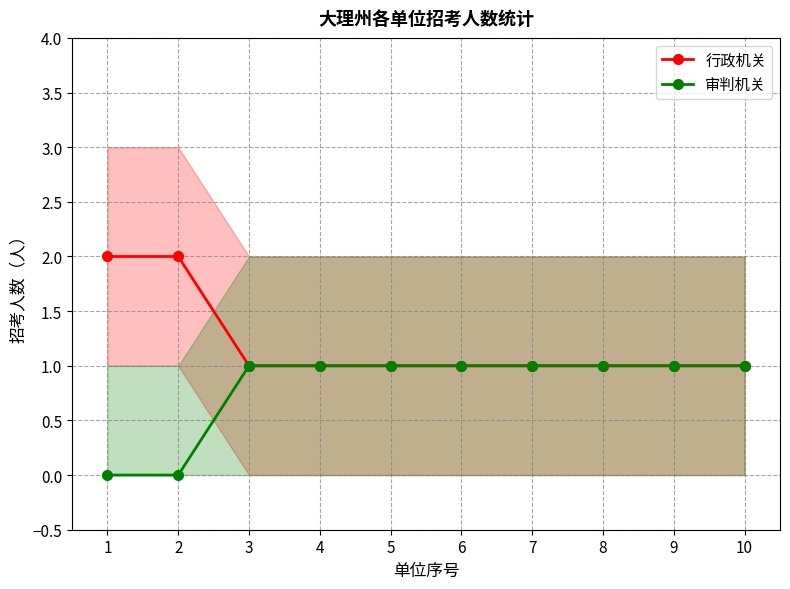

True or false: 审判机关 and 行政机关 intersect in this chart.

False